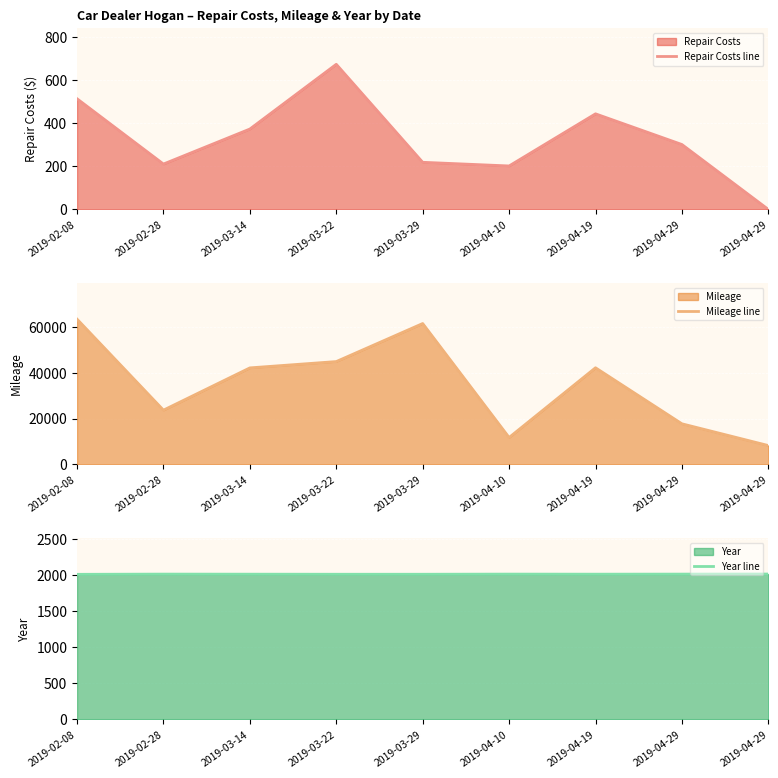

What is the label of the 1st point from the left?

2019-02-08